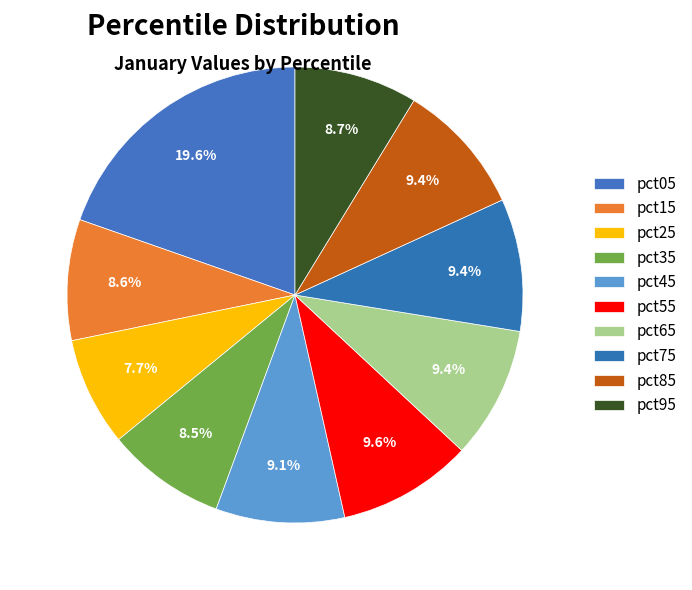

Count the number of slices in the pie.

10